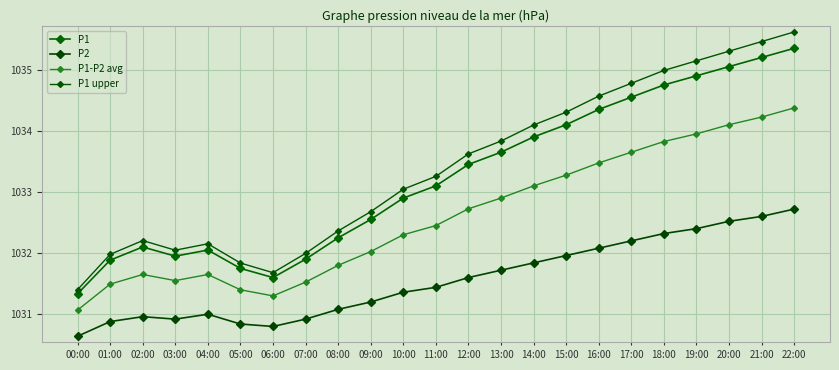

True or false: P2 and P1 upper intersect in this chart.

False